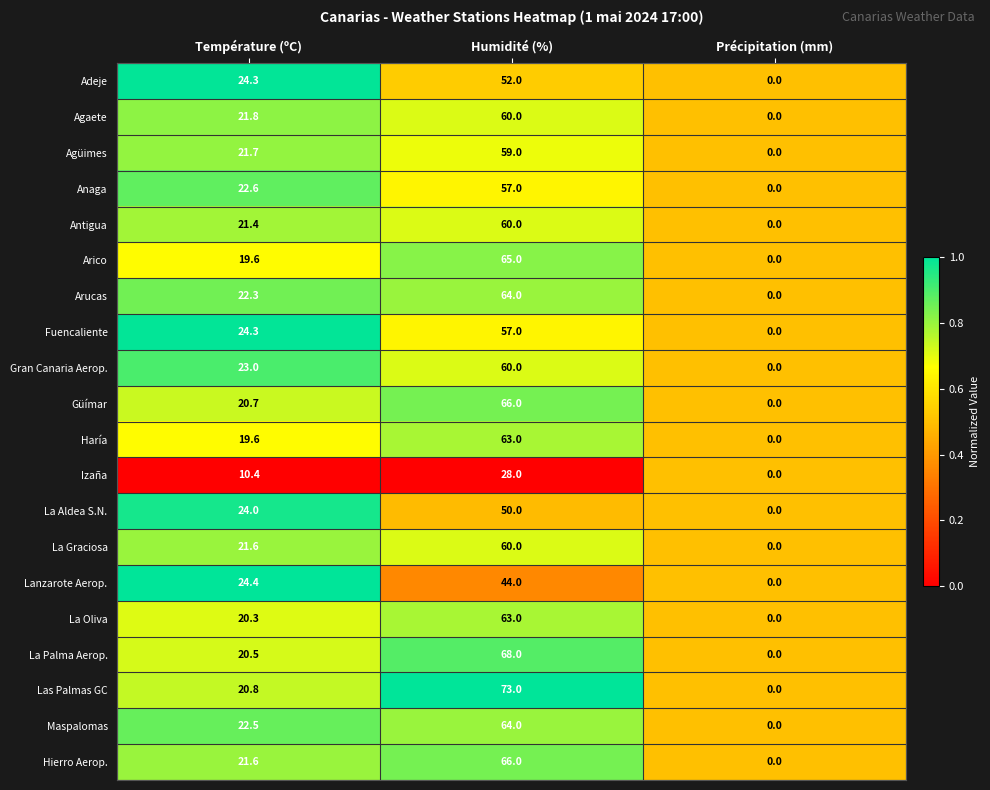

At which label does La Graciosa first exceed 21?

Température (ºC)